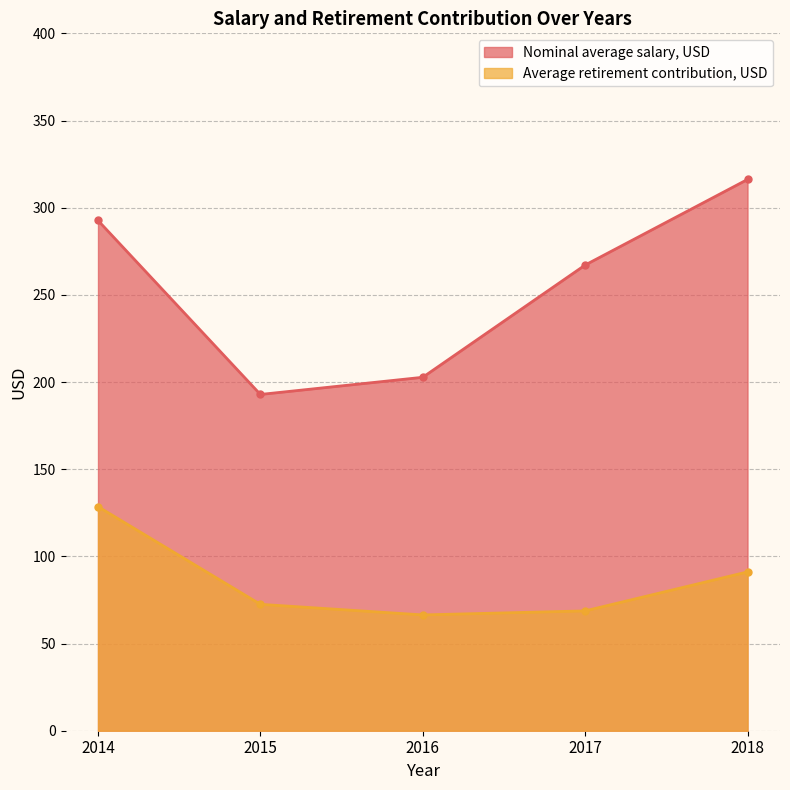

Count the number of data series in this chart.

2